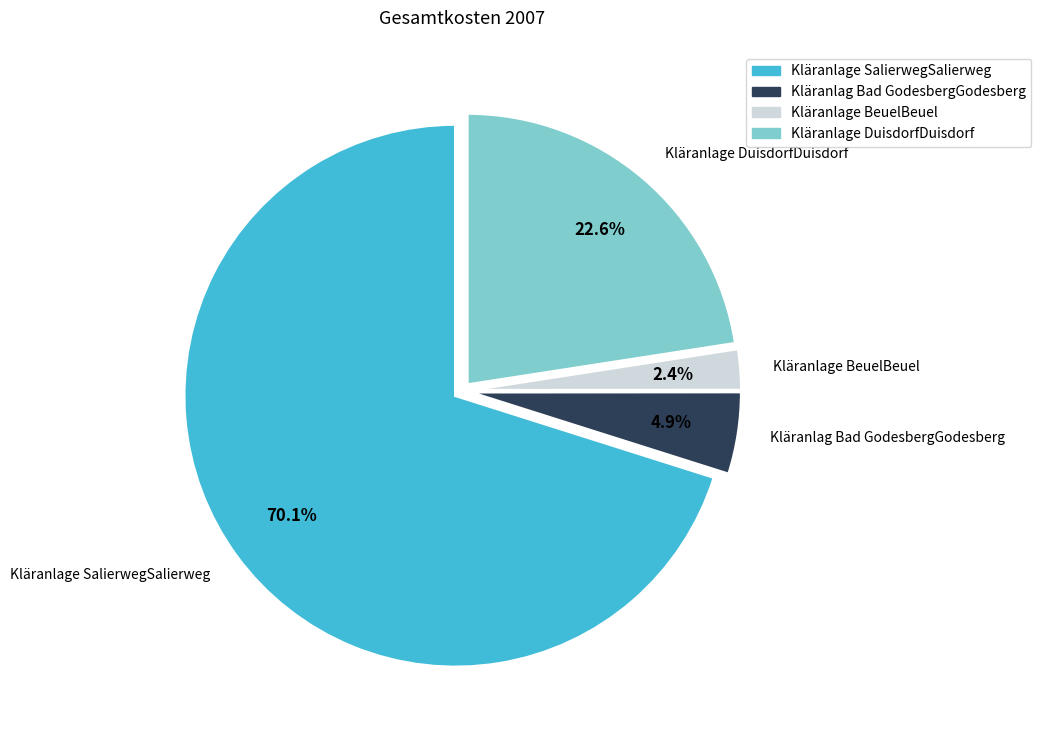

Between Kläranlage BeuelBeuel and Kläranlage SalierwegSalierweg, which is larger?

Kläranlage SalierwegSalierweg